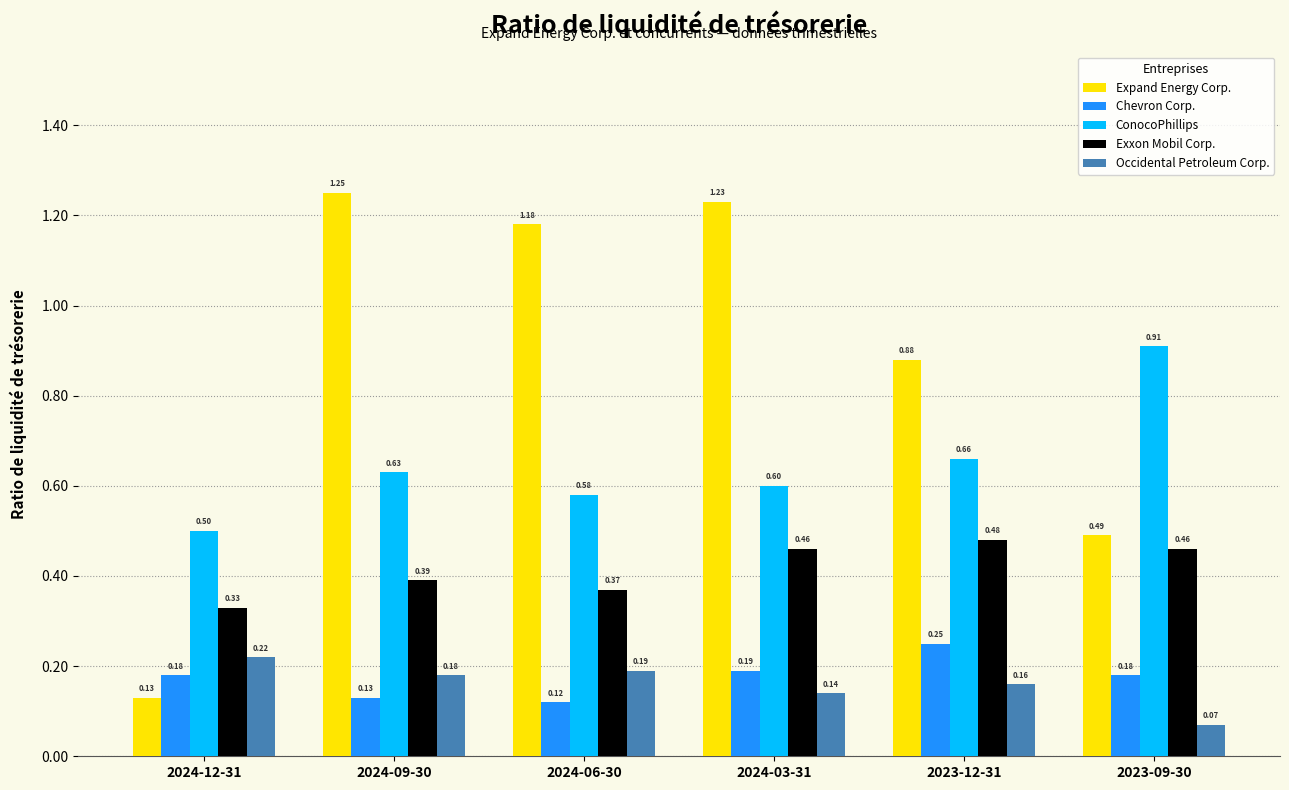

How many series are shown in this chart?

5